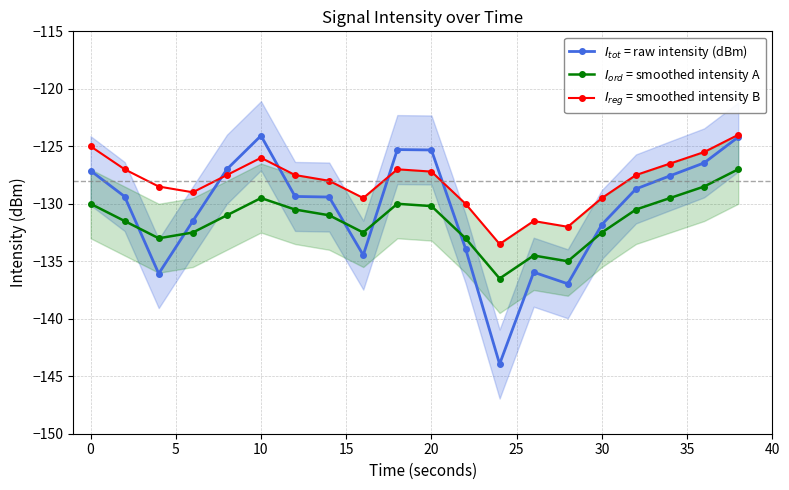

What is the value of the $I_{tot}$ = raw intensity (dBm) point at the 5th from the left?

-127.0